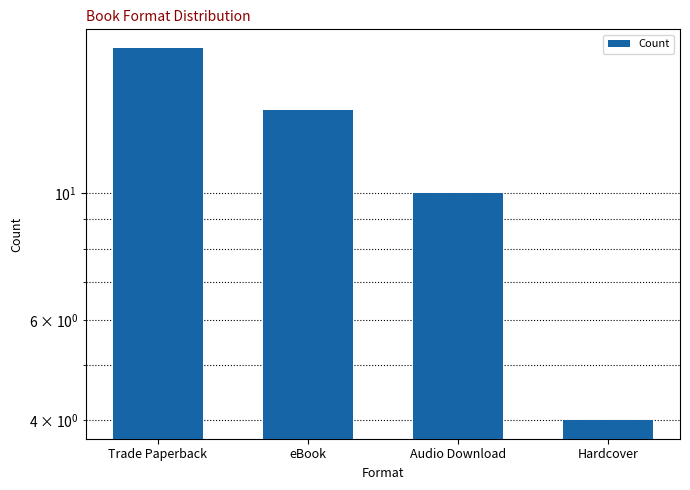

Does the chart contain stacked bars?

No